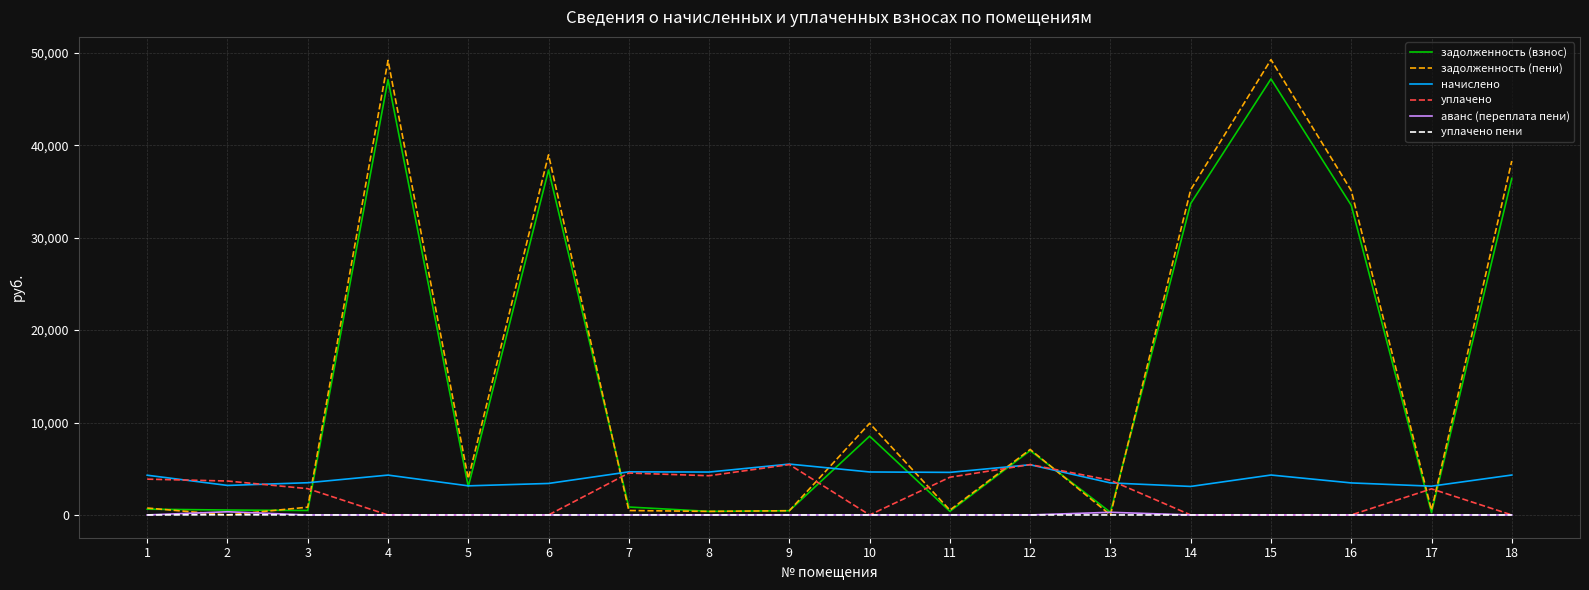

What is the highest value of the начислено series?

5504.0